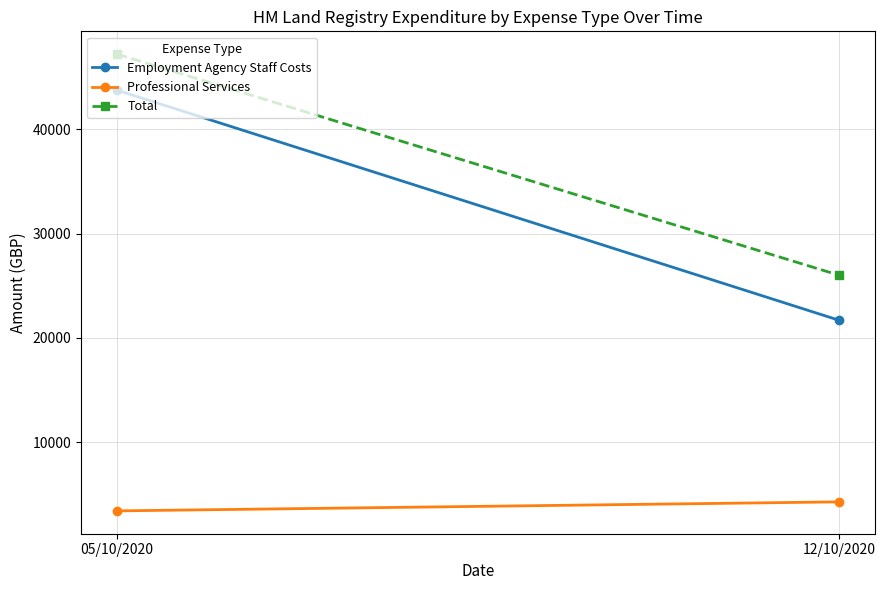

At which label is Total closest to 36588?

12/10/2020